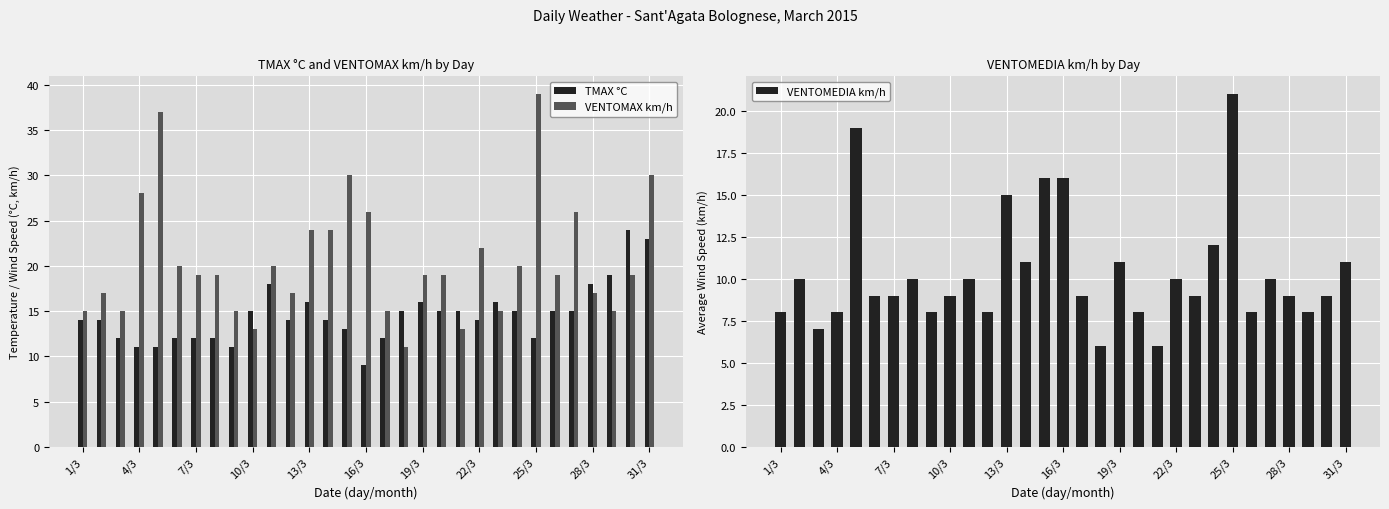

What is the highest value of the TMAX °C series?

24